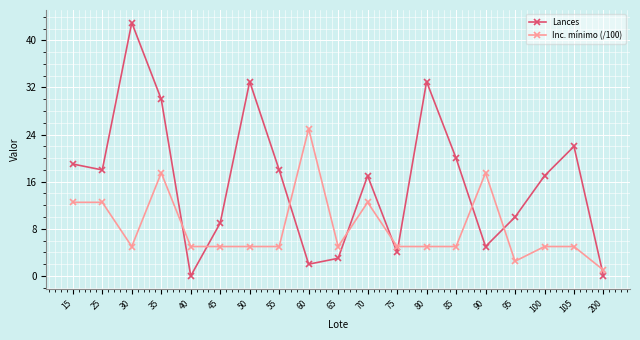

What is the approximate value of Inc. mínimo (/100) at 50?

5.0